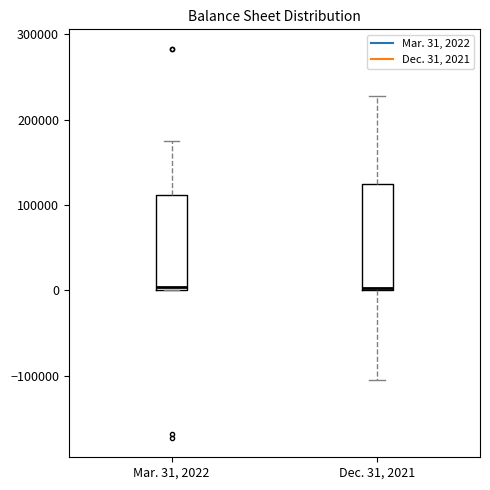

Where does the lower whisker of the box for Dec. 31, 2021 end on the y-axis? The values are not printed on the chart, so give them approximately, as read against the axis.

-110000